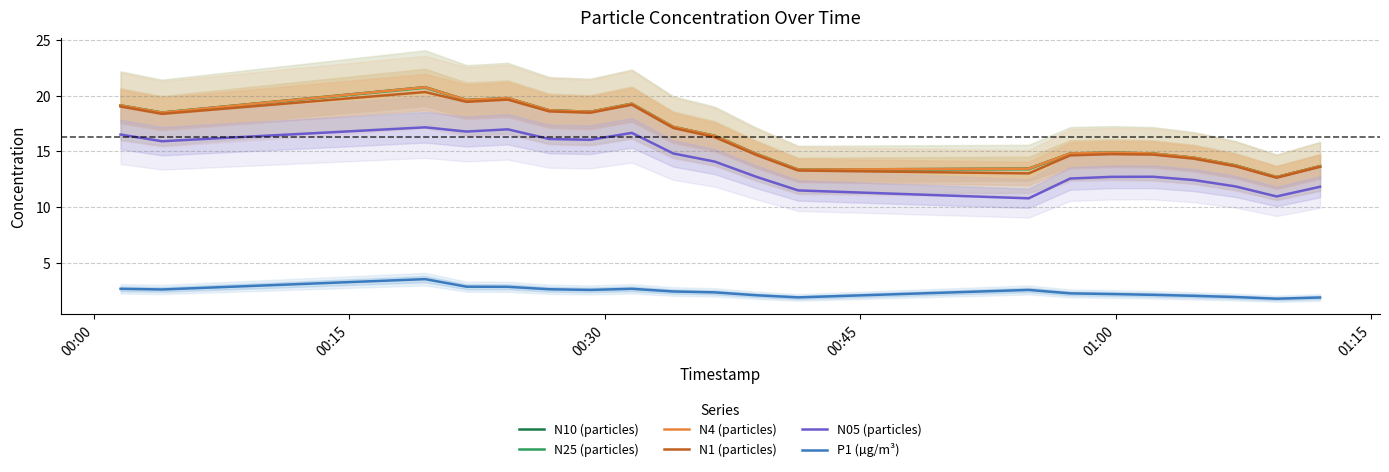

What is the maximum value for N10 (particles)?

20.8